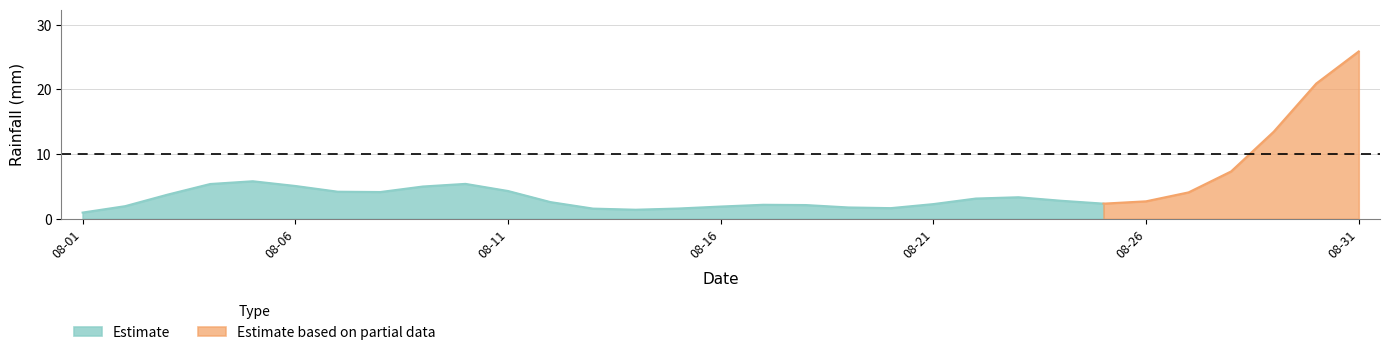

What is the lowest value of the Estimate series?

1.0